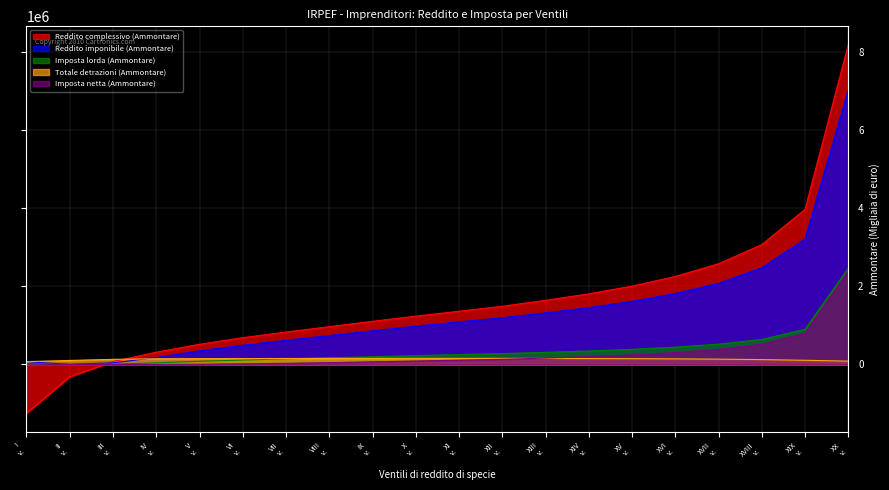

What is the sum of all Reddito imponibile (Ammontare) values?

27607889